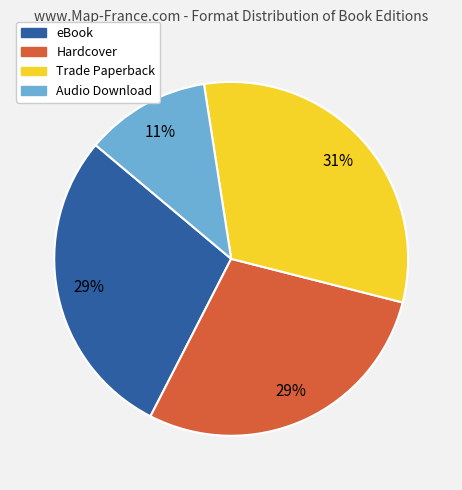

Approximately how many times larger is the value at Hardcover compared to Trade Paperback?

0.9